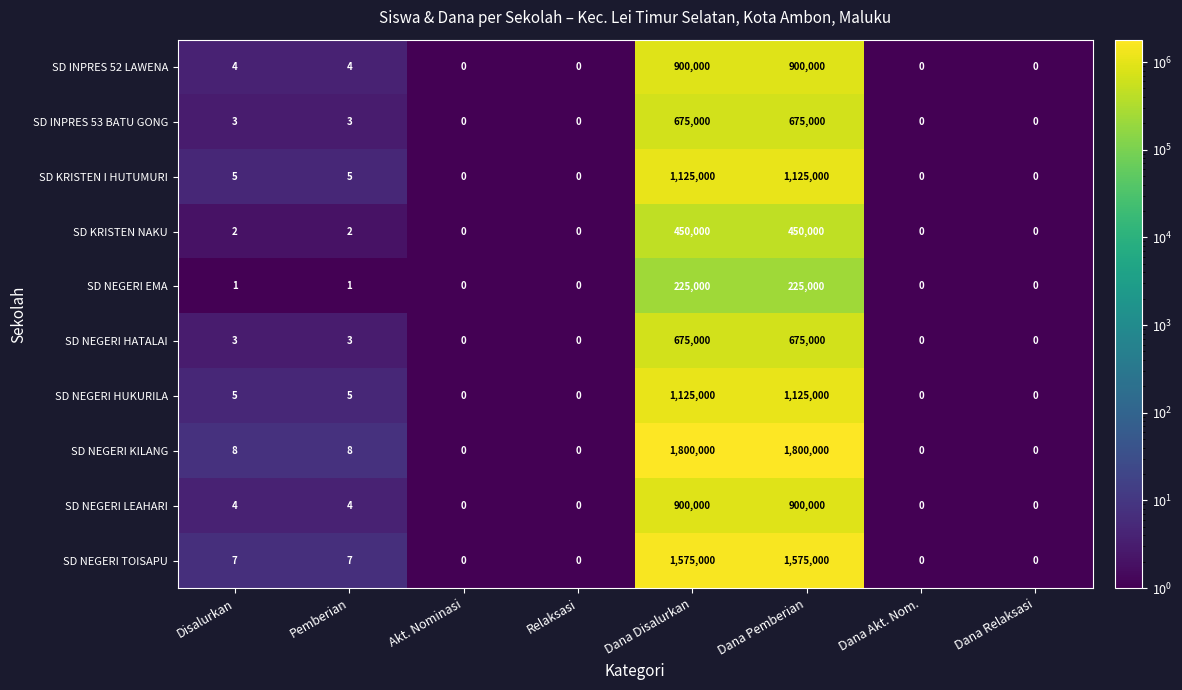

Which series has the largest total across all categories?

SD NEGERI KILANG